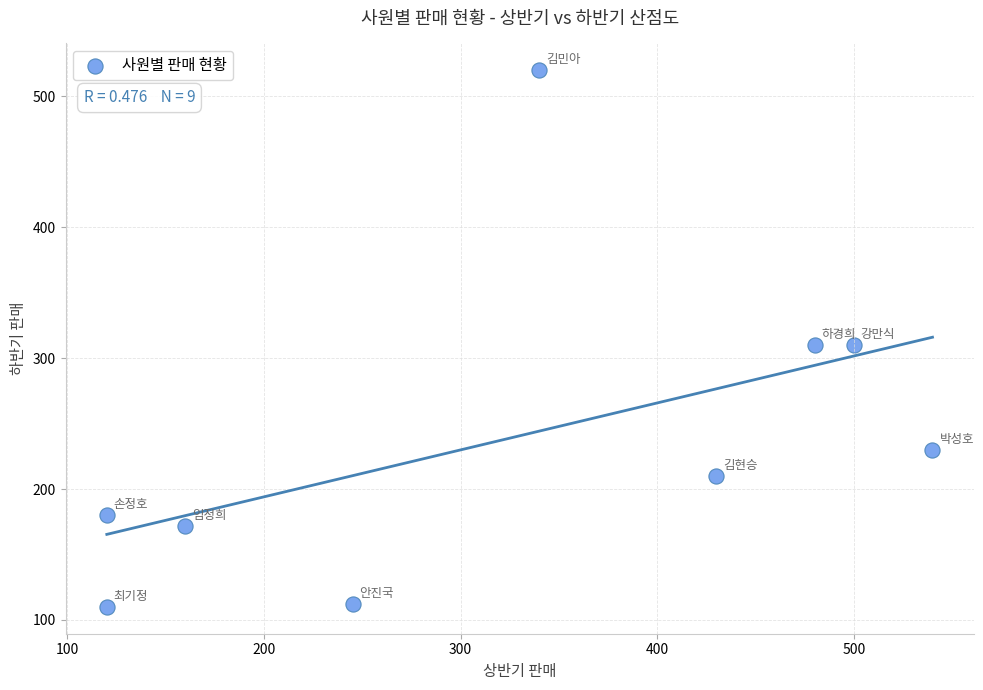

What is the average Y value?

239